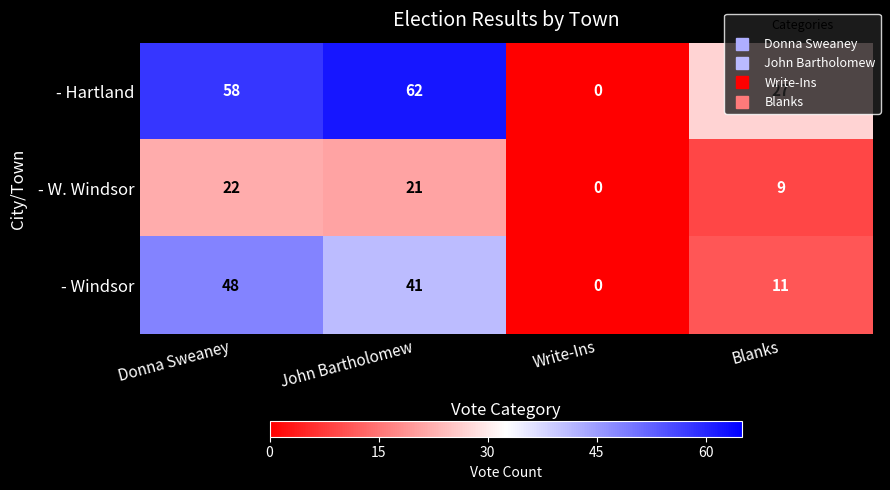

Rank the series by their maximum value, from lowest to highest.

- W. Windsor, - Windsor, - Hartland